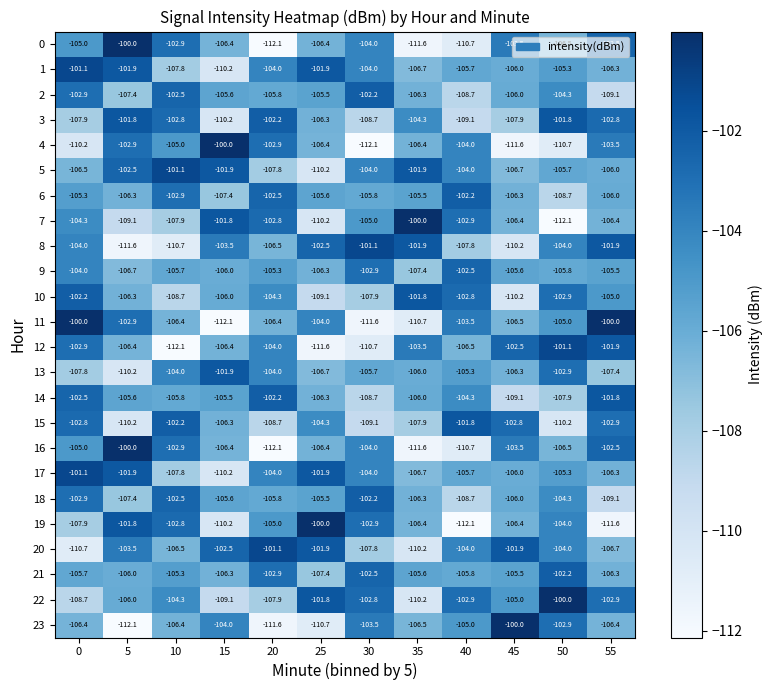

The value of 9 at 35 is -55.0. True or false?

False